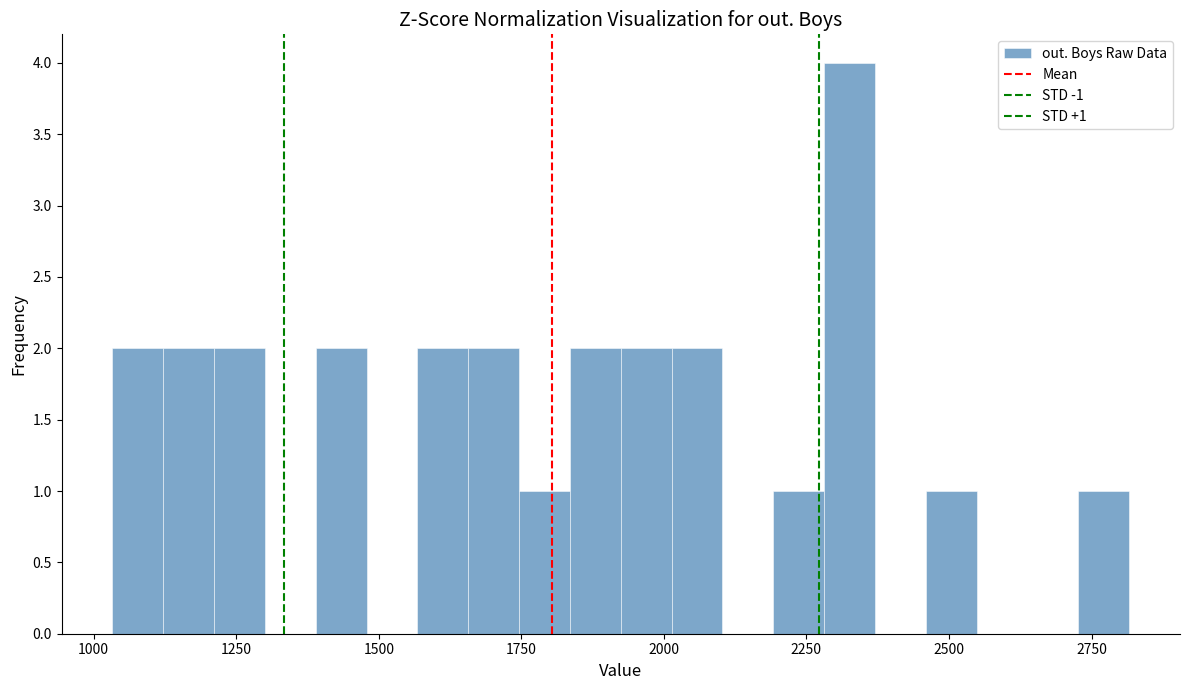

Around what value on the x-axis is the tallest bar? Give the approximate position of its centre, as read against the axis.

2350